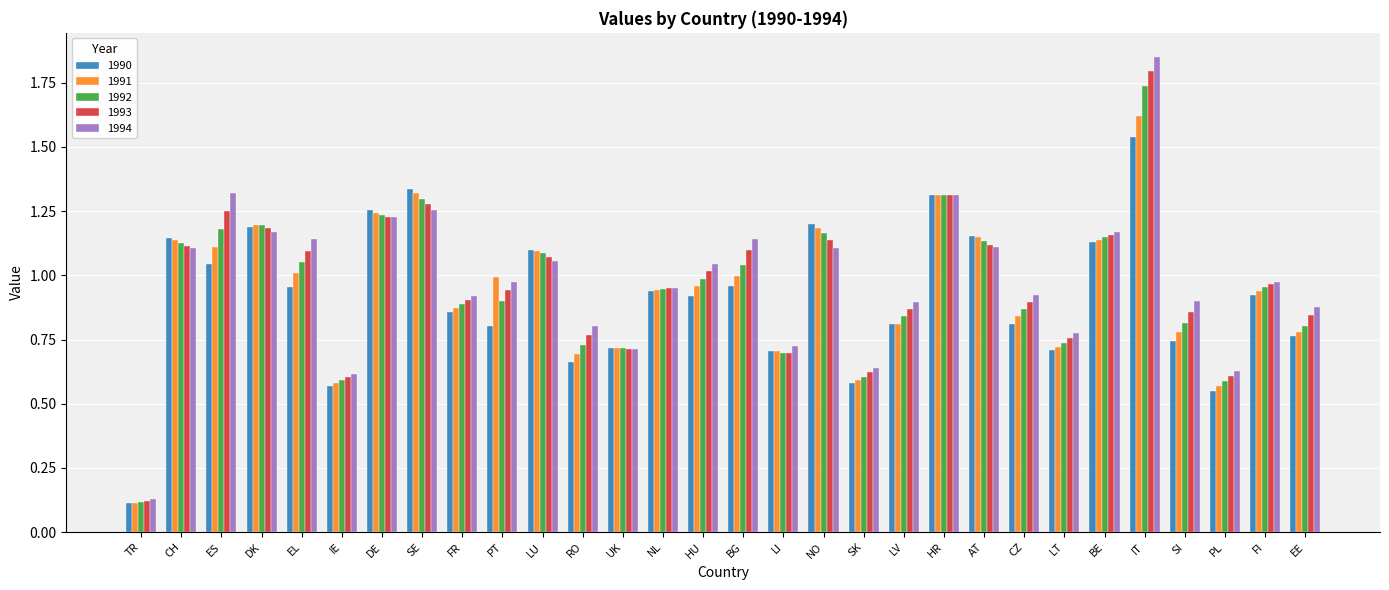

What position from the left is SI?

27